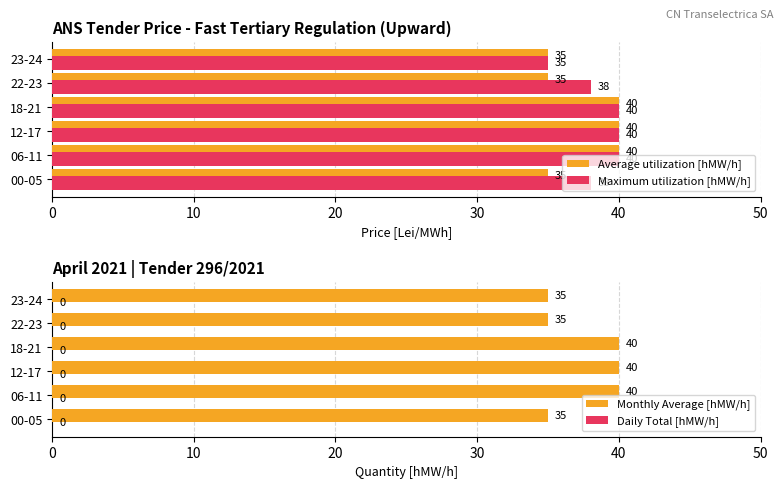

List the series in order of their peak value, lowest first.

Daily Total [hMW/h], Average utilization [hMW/h], Maximum utilization [hMW/h], Monthly Average [hMW/h]